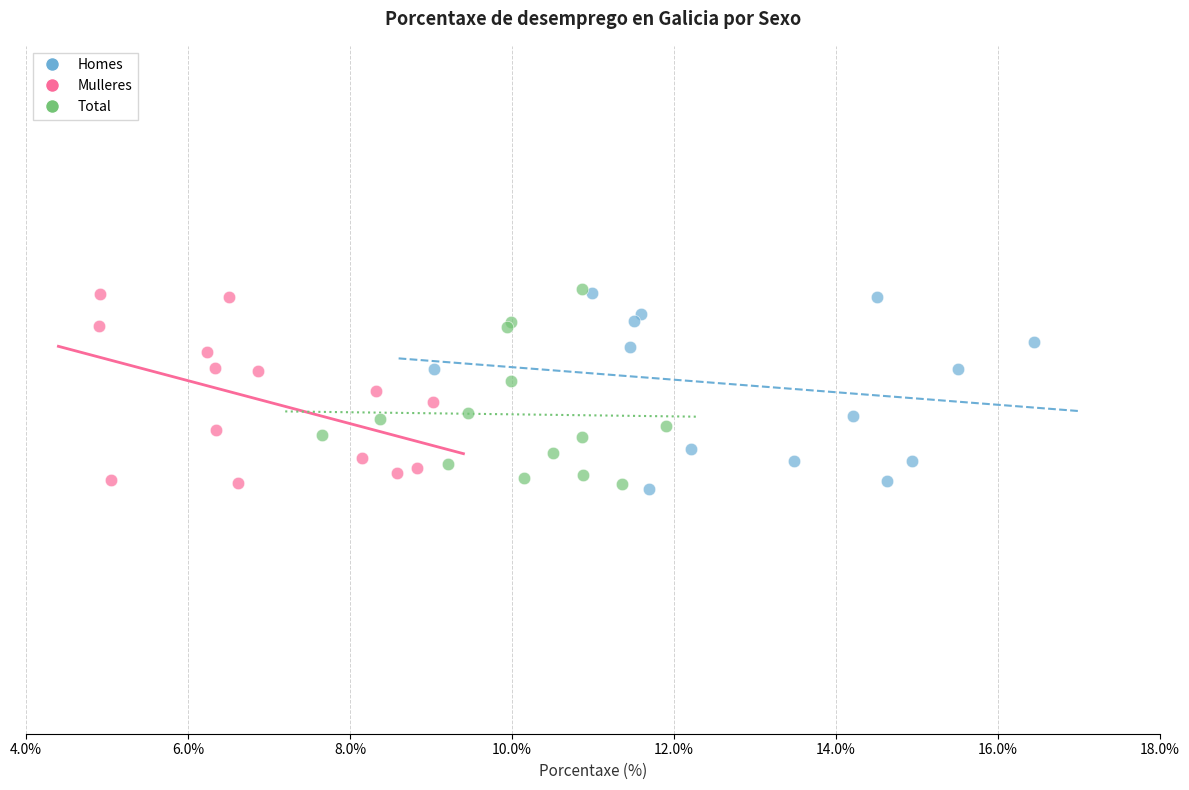

What are all the series names shown in the legend?

Homes, Mulleres, Total